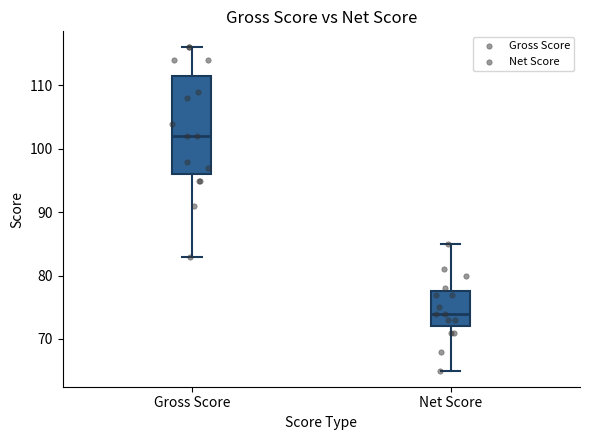

Comparing the boxes themselves (not the whiskers), which one is the tallest?

Gross Score